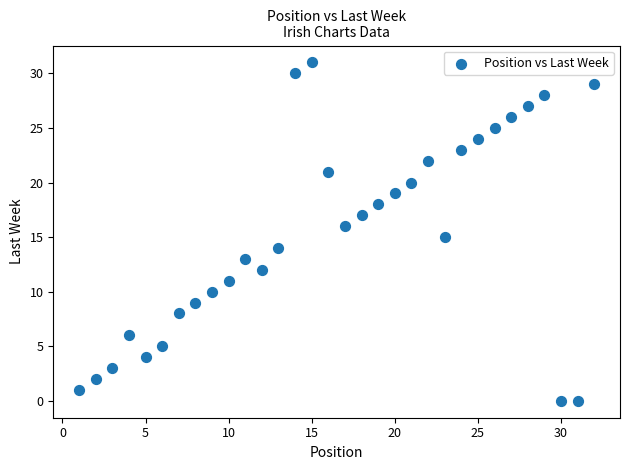

What is the range of X values (max minus min)?

31